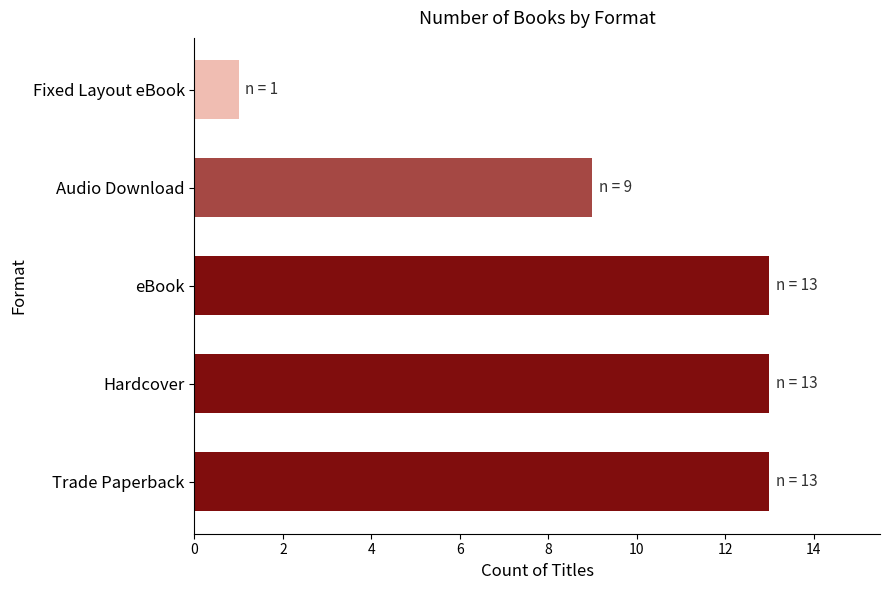

At which label is the value closest to 7?

Audio Download